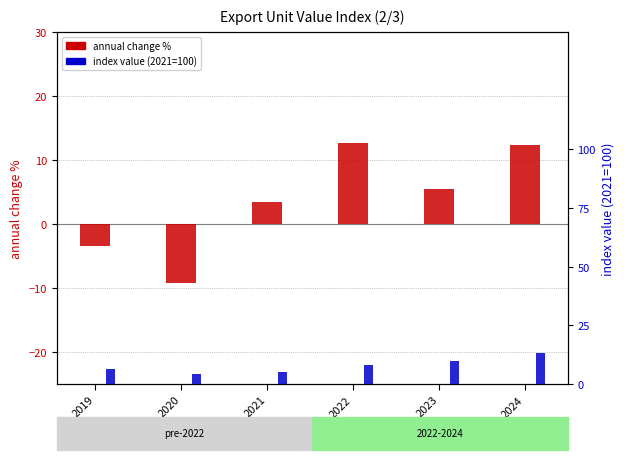

What are all the series names shown in the legend?

annual change %, index value